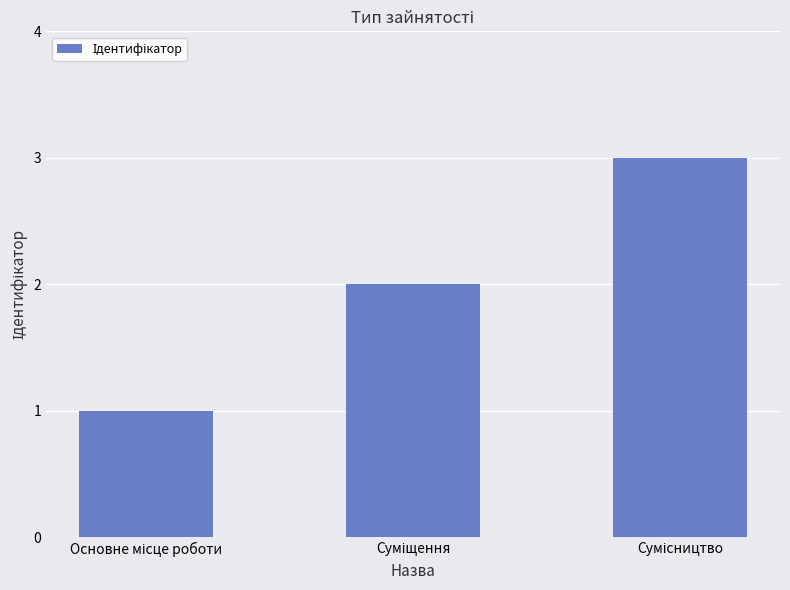

What is the greatest value displayed?

3